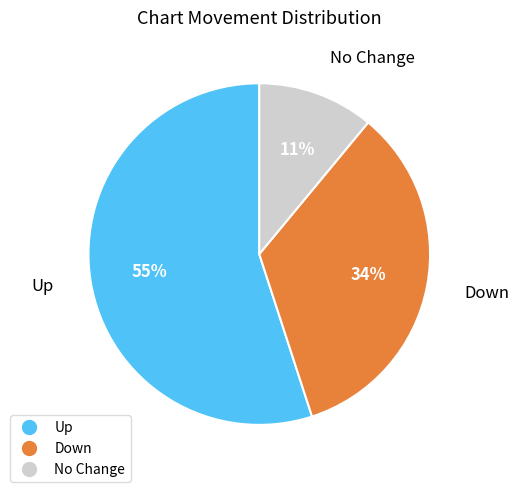

Is there a majority slice in this chart?

Yes